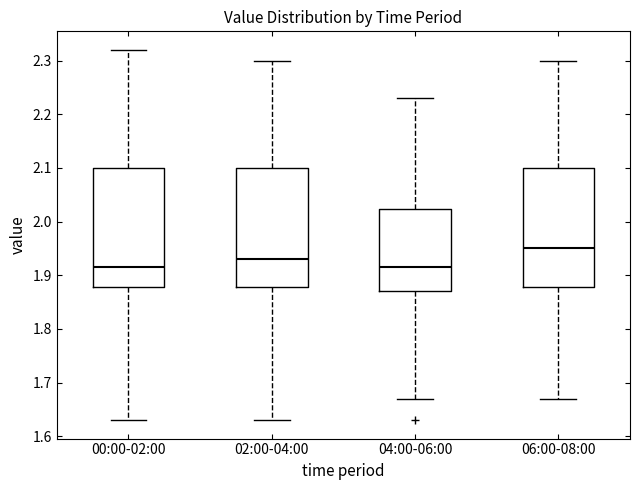

Where is the lower edge of the box for 00:00-02:00 on the y-axis? The values are not printed on the chart, so give them approximately, as read against the axis.

1.88